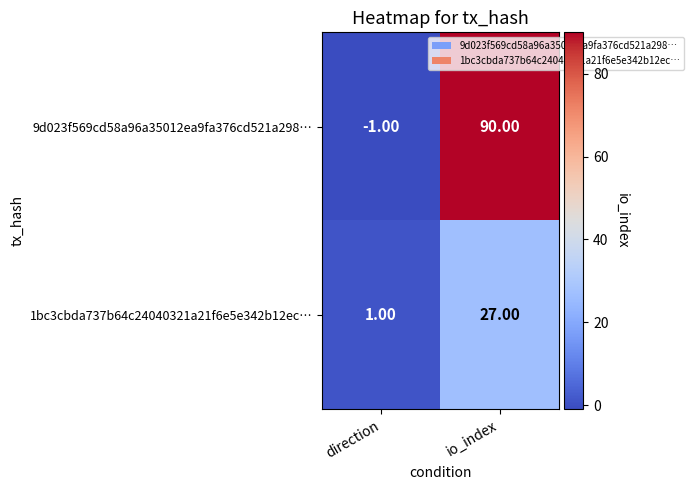

At how many categories does at least one series exceed 36?

1